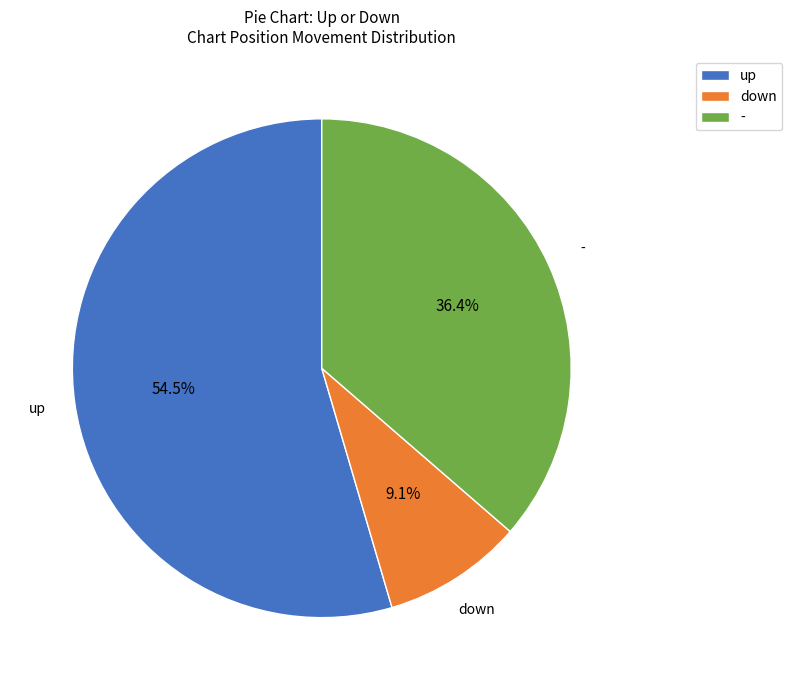

To the nearest percent, what percentage of the pie is -?

36%